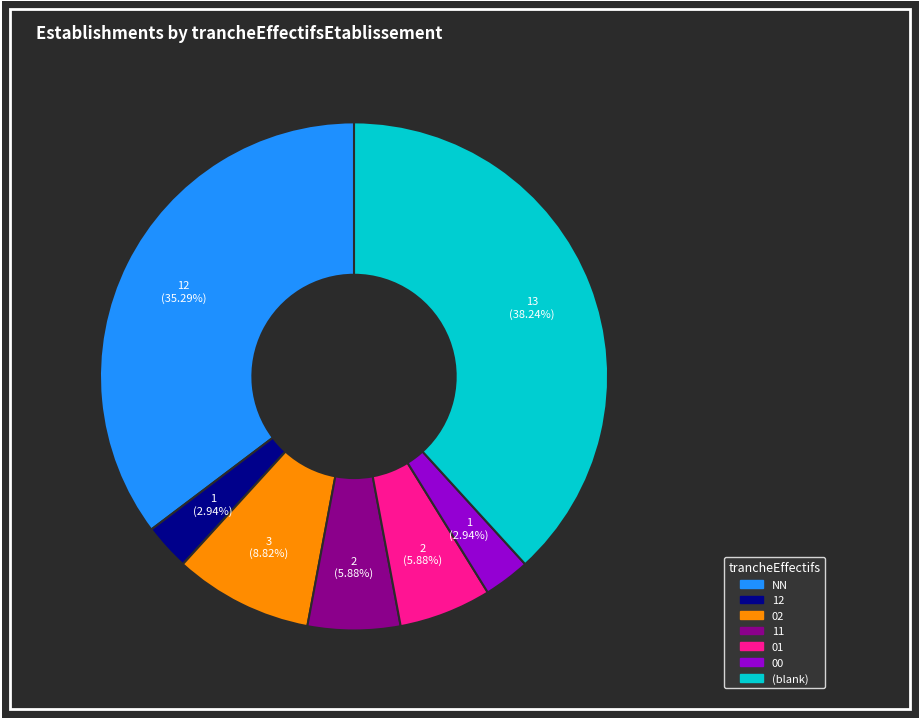

What is the largest slice in the pie chart?

(blank)